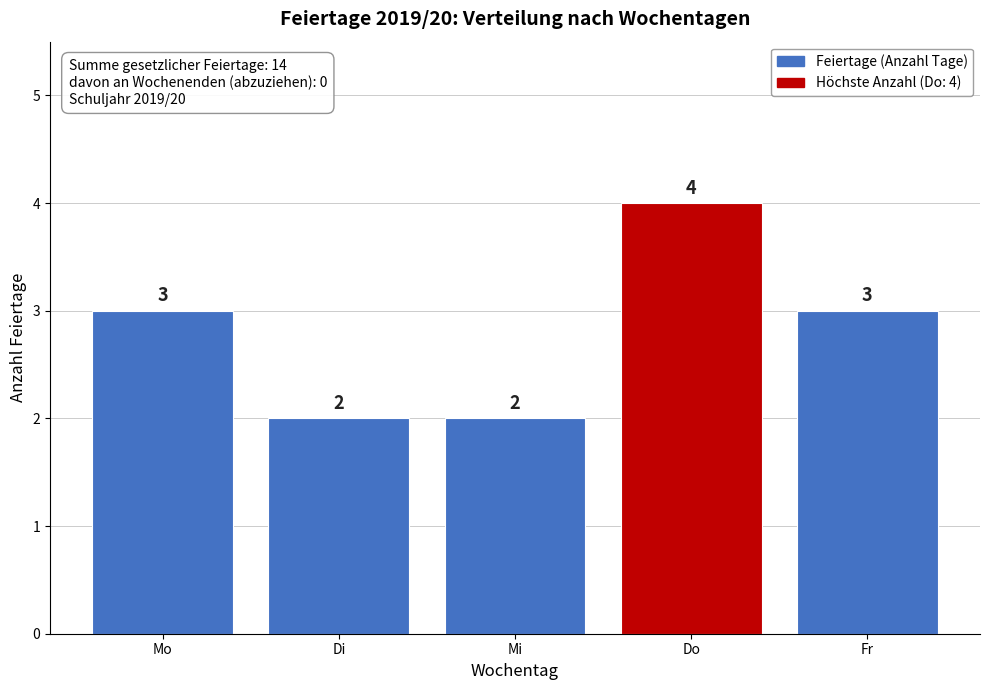

Reading left to right, transcribe all the data shown in this chart.

3	2	2	4	3